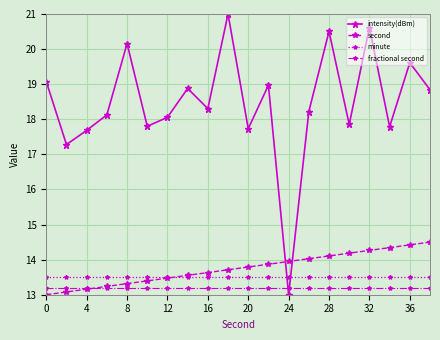

What is the value of the intensity(dBm) point at the 3rd from the left?

17.7